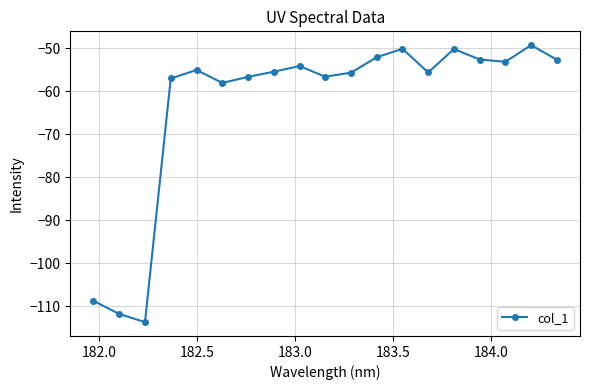

How many interior local peaks (higher than both neighbors) does the data have?

5